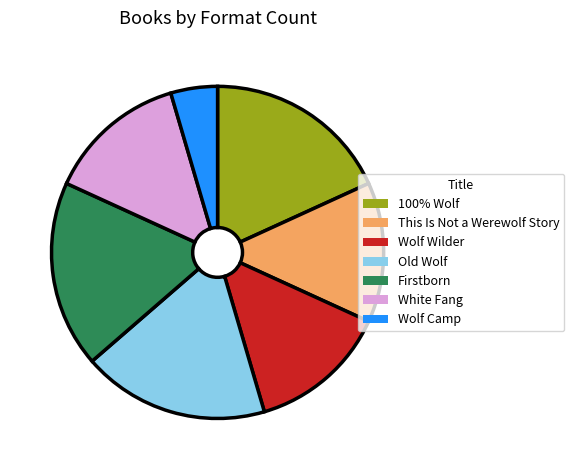

Which slice is the smallest?

Wolf Camp